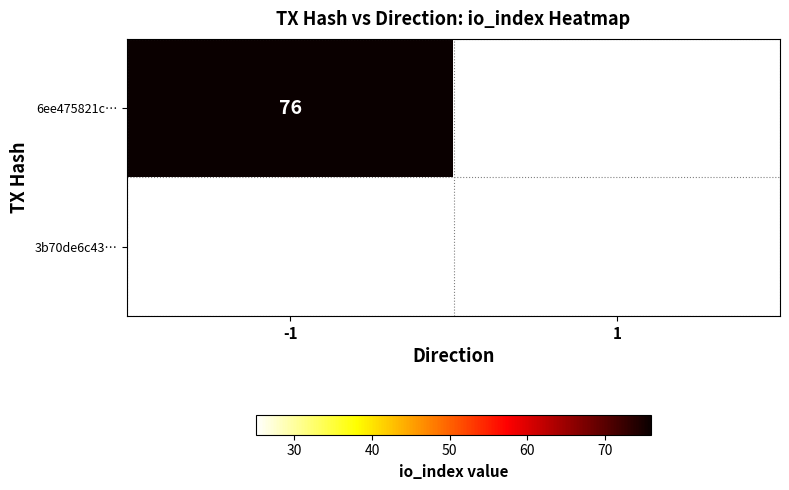

Is the value of 3b70de6c43… at 1 greater than the value of 6ee475821c… at -1?

No